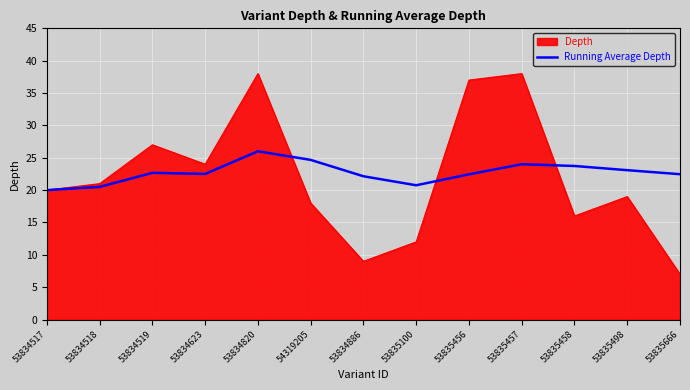

The value of Depth at 53835498 is 32.6. True or false?

False